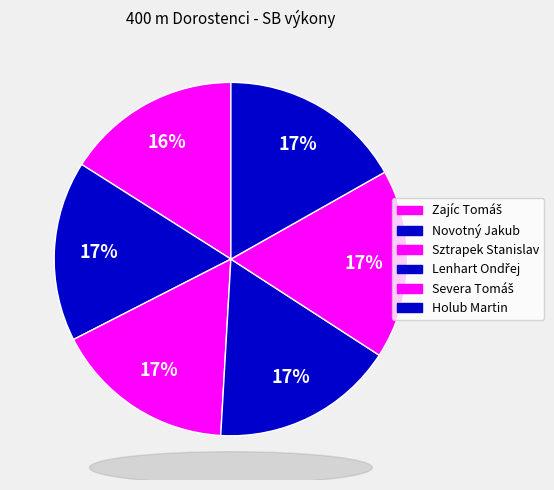

Is there any slice that represents more than half of the pie?

No